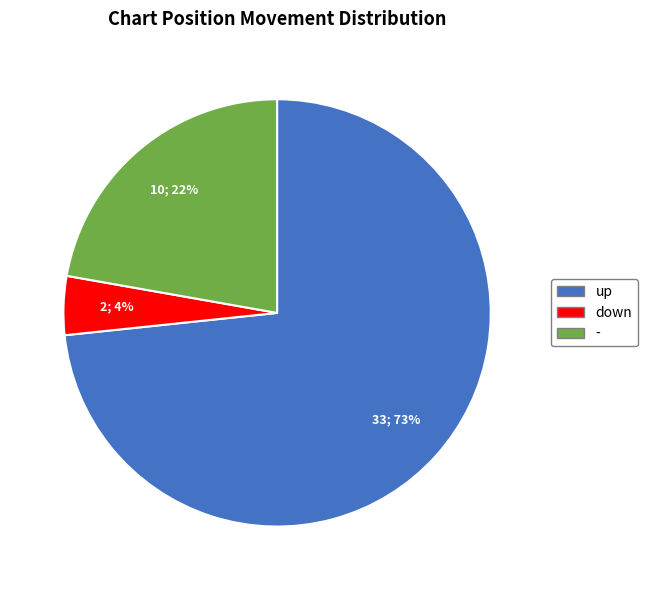

Which category accounts for the majority?

up